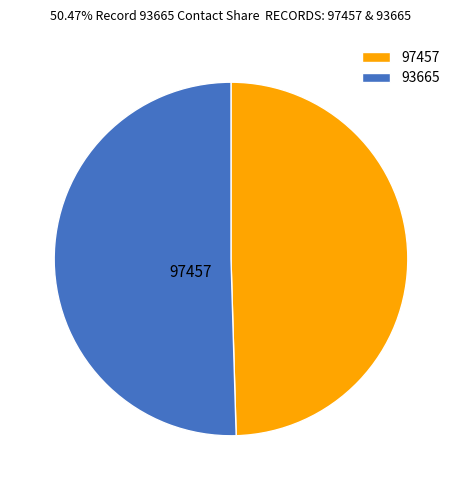

What is the ratio of the value at 97457 to the value at 93665?

1.0